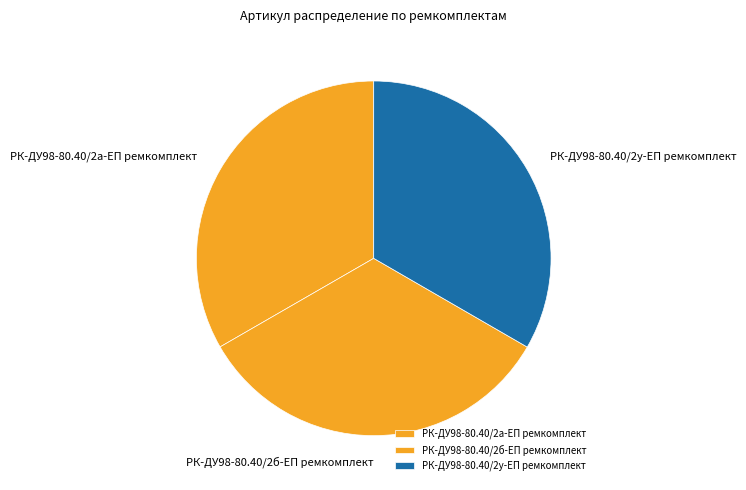

Is there any slice that represents more than half of the pie?

No